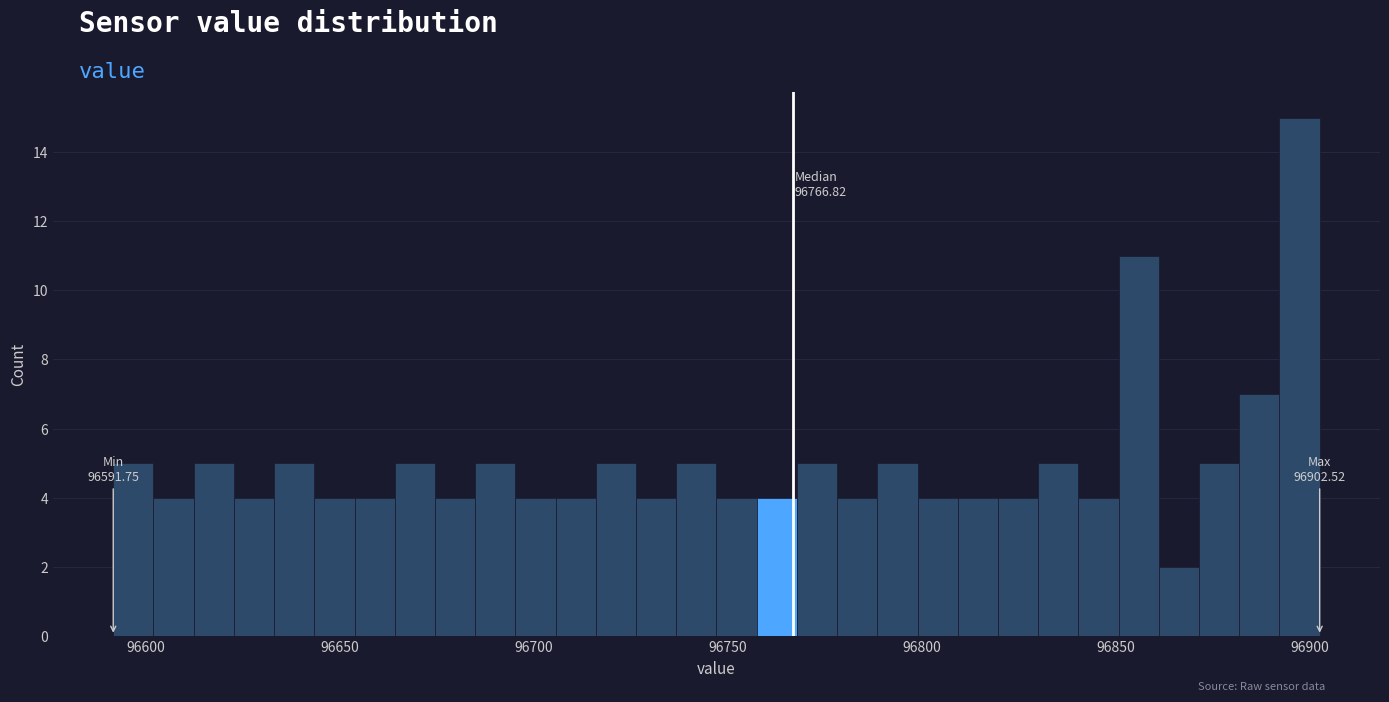

Read against the x-axis, roughly where is the centre of the tallest bar?

96895